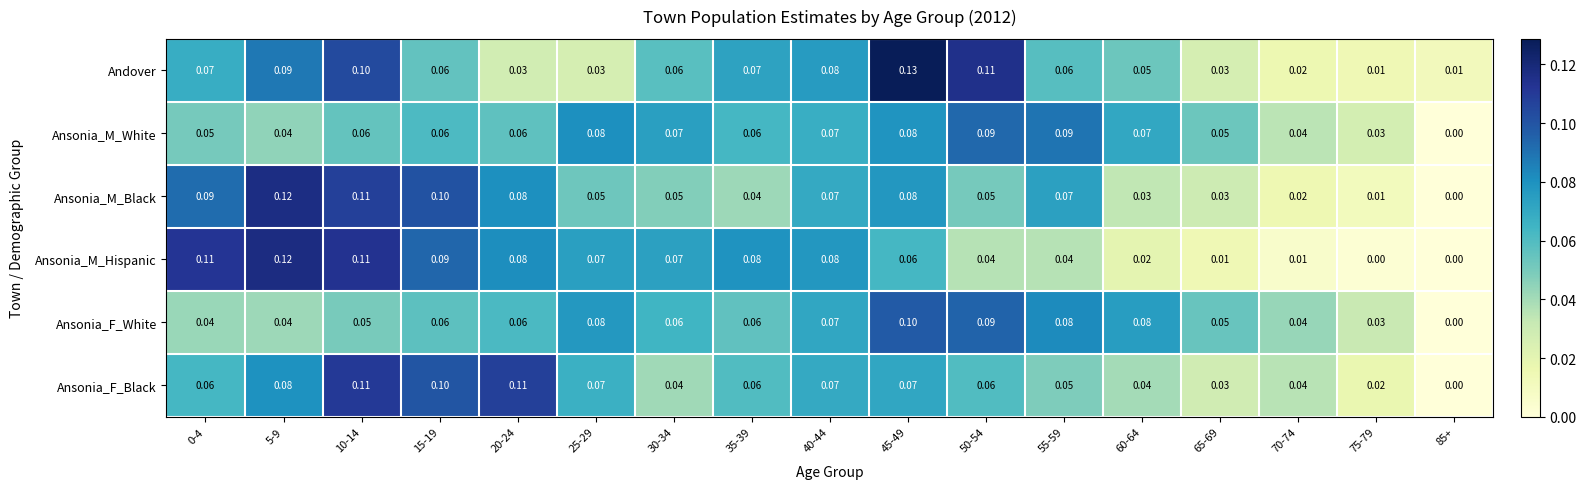

Which series changed the most between 5-9 and 70-74?

Ansonia_M_Hispanic